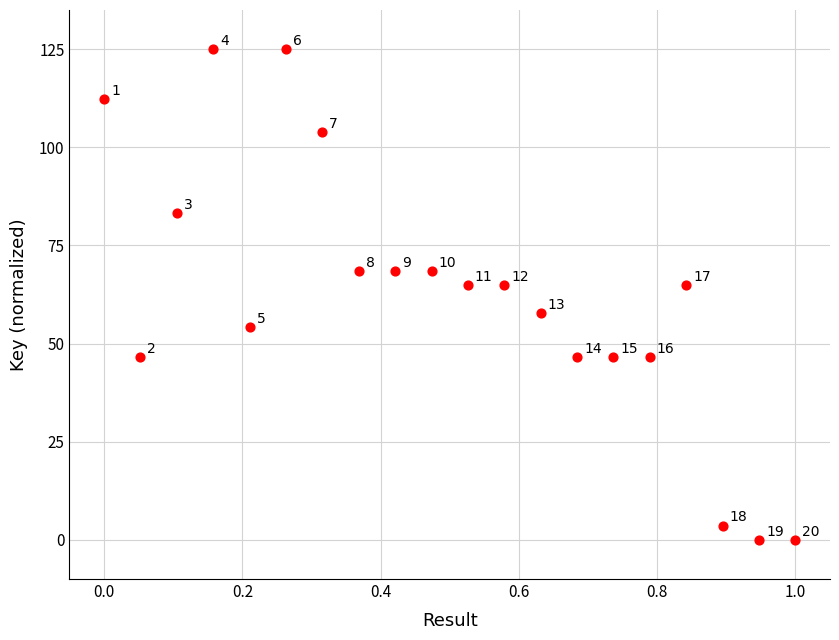

What Y value in the scatter plot is closest to 62?

64.9